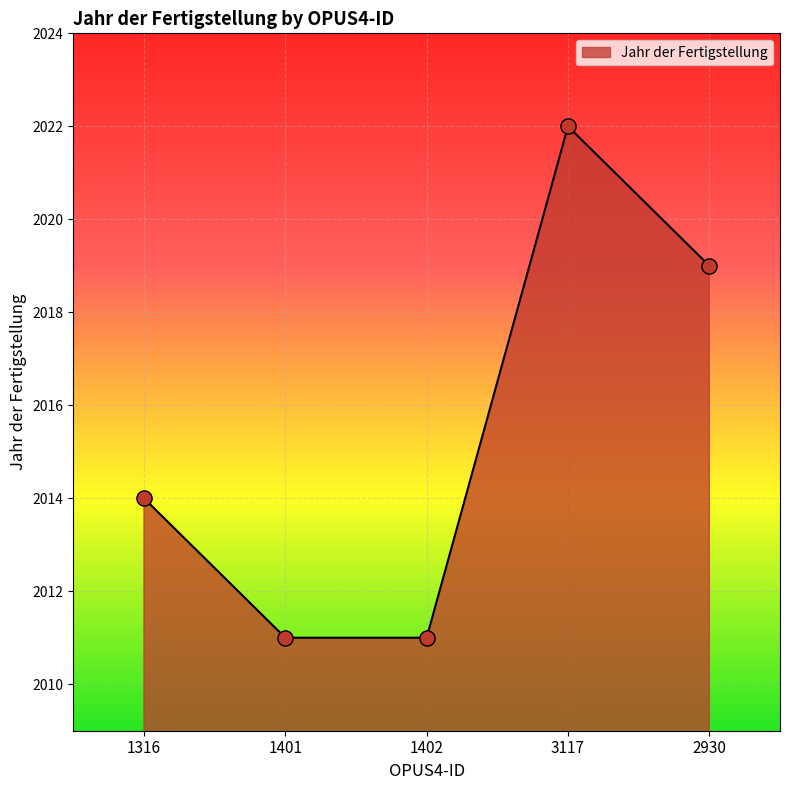

Which has a higher value, 1401 or 3117?

3117